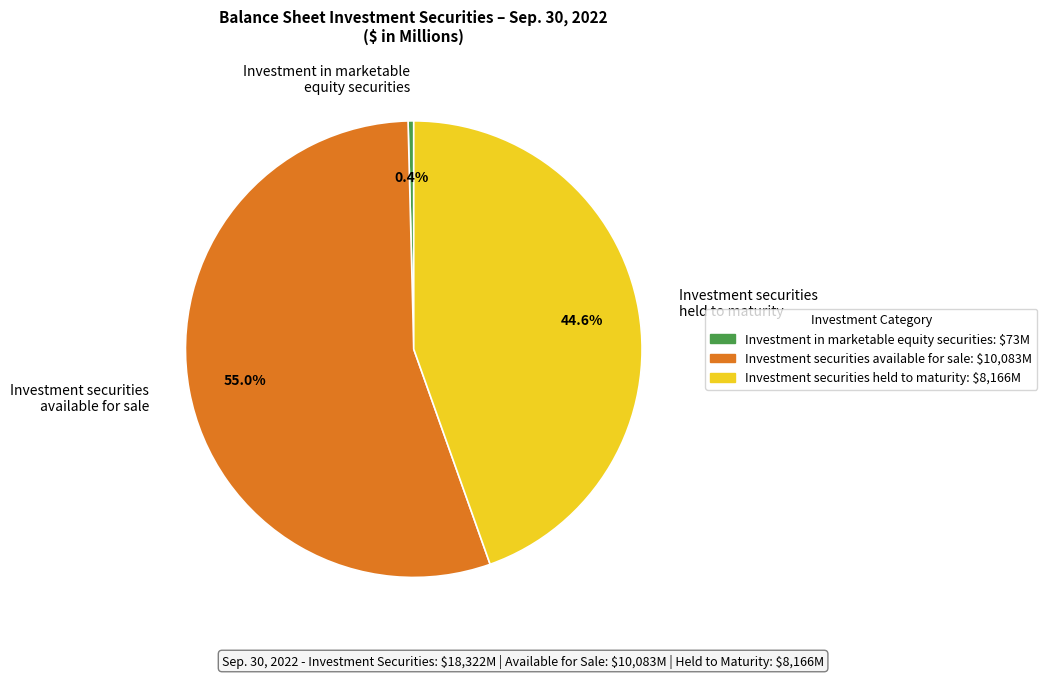

Count the number of slices in the pie.

3